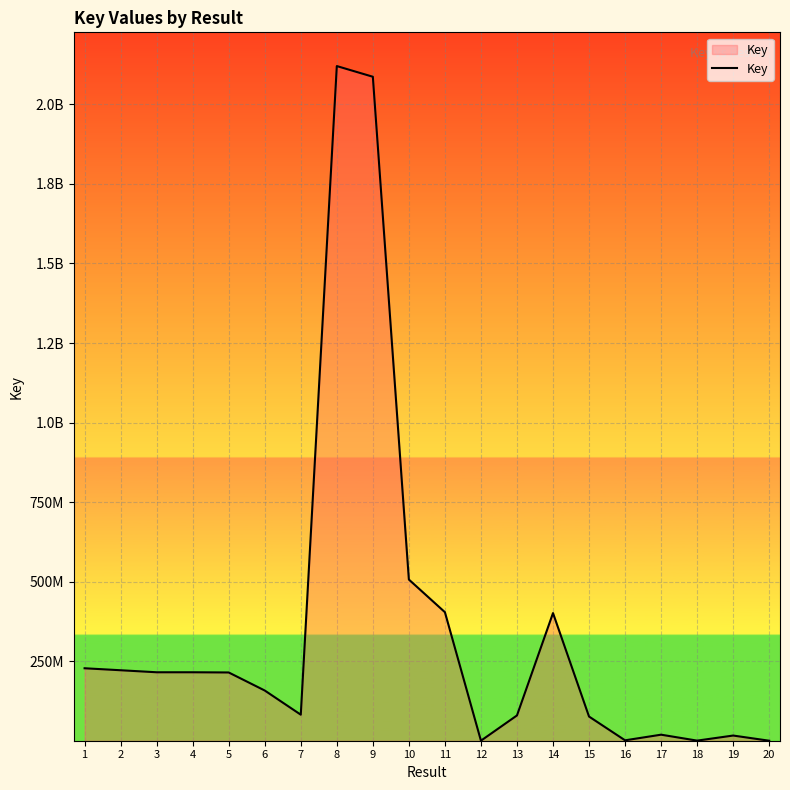

What is the maximum value shown in the chart?

2120399569